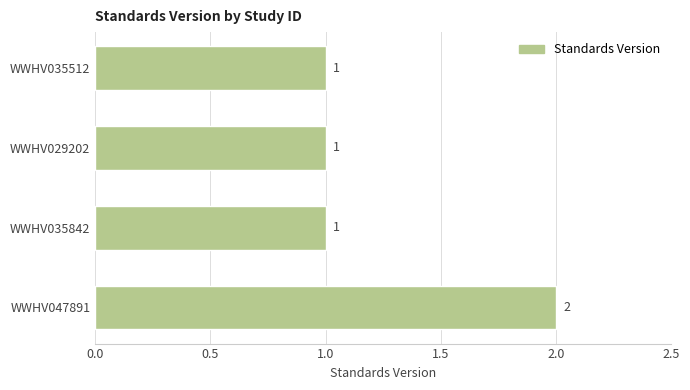

What is the value of the 1st bar from the top?

1